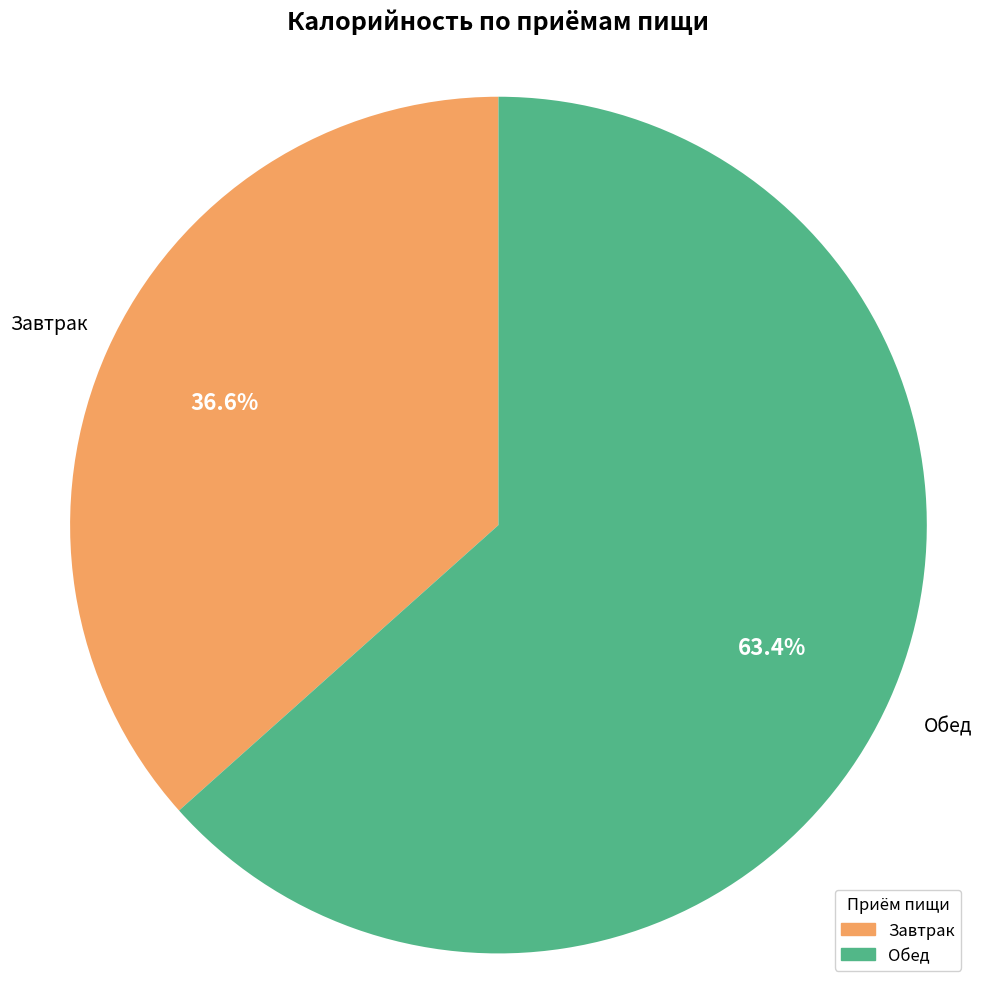

Which slice is the largest?

Обед